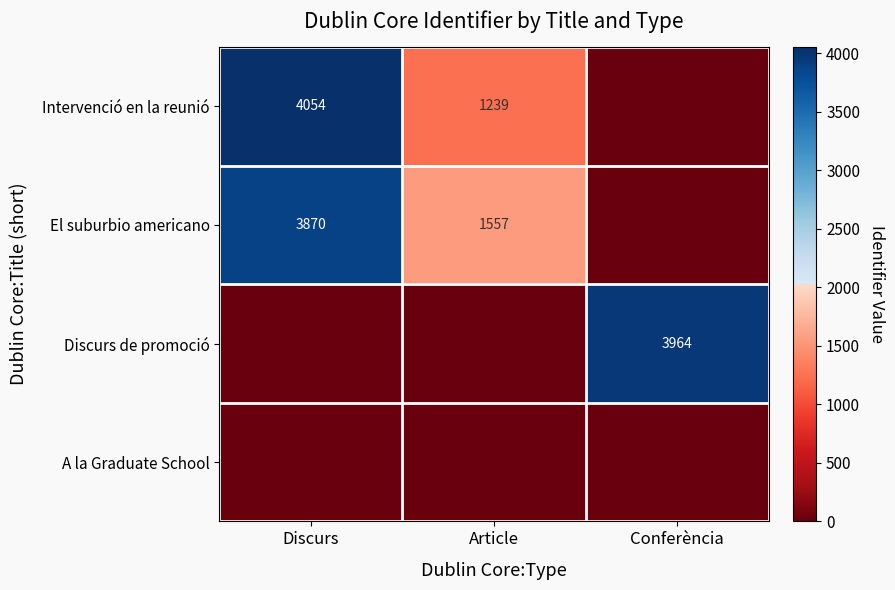

Is it true that Intervenció en la reunió equals 1239 at Article?

True